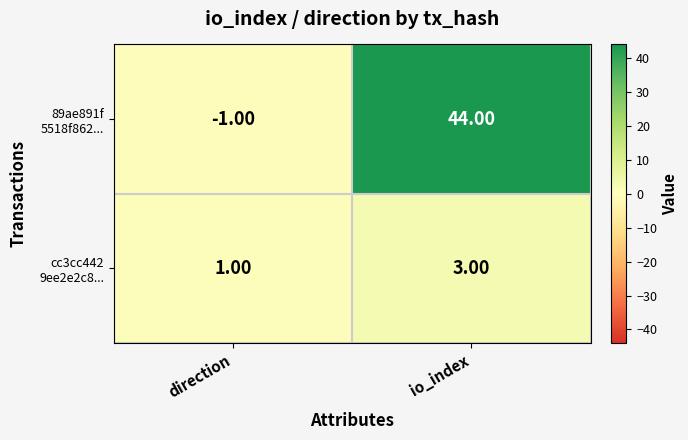

Which category has the highest value across all series?

io_index